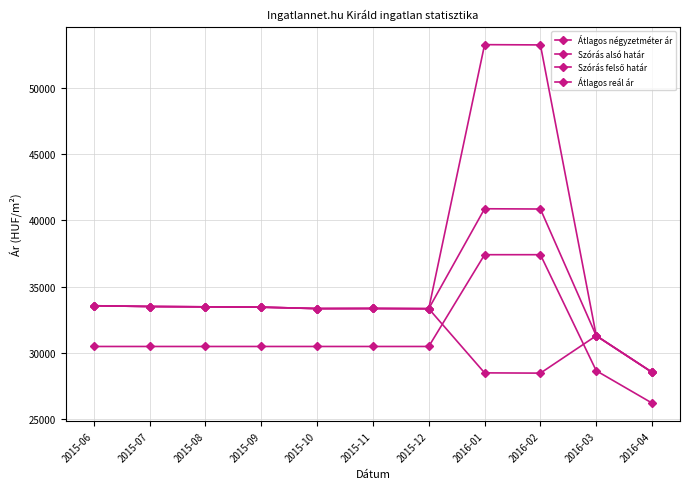

What is the difference between the Szórás felső határ values at 2016-03 and 2015-12?

2039